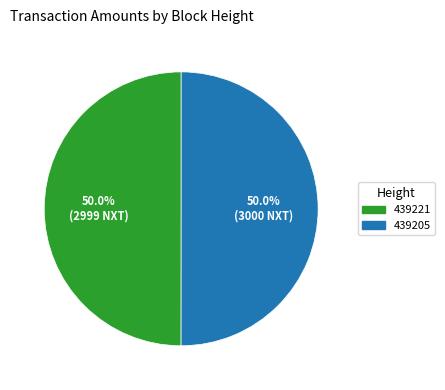

What percentage is NOT represented by 439205?

50.0%